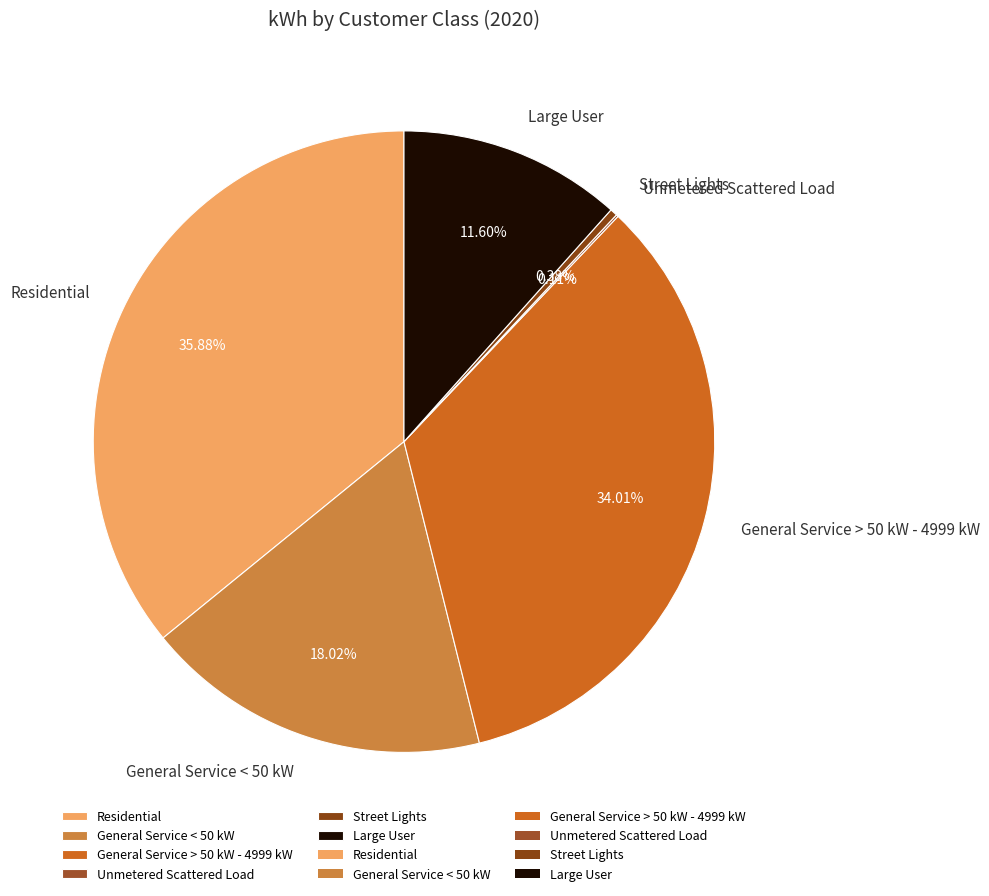

Which category has the biggest portion of the pie?

Residential